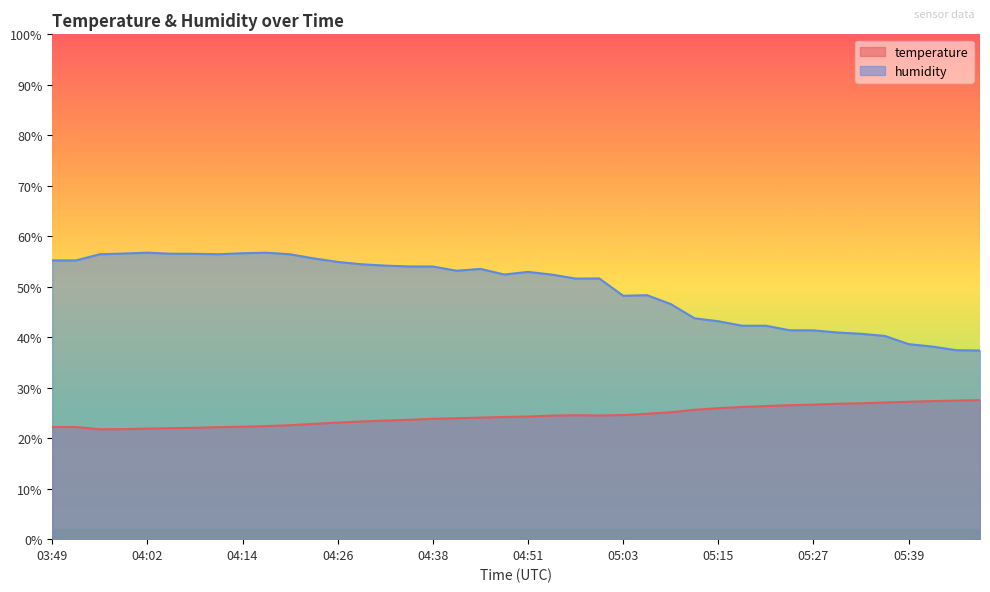

The value of temperature at 04:17 is 22.4. True or false?

True